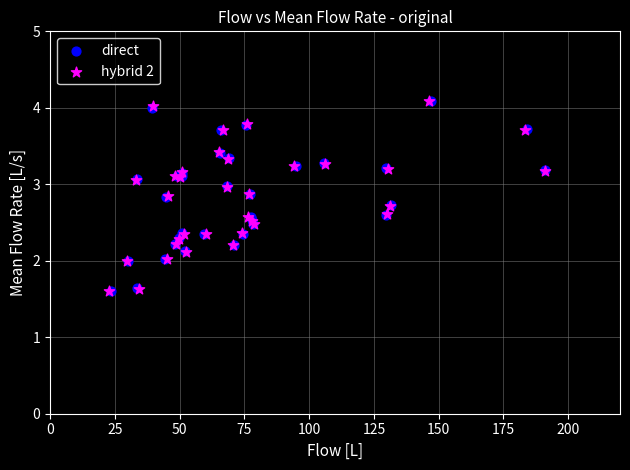

Which series has the largest Y range (max minus min)?

hybrid 2